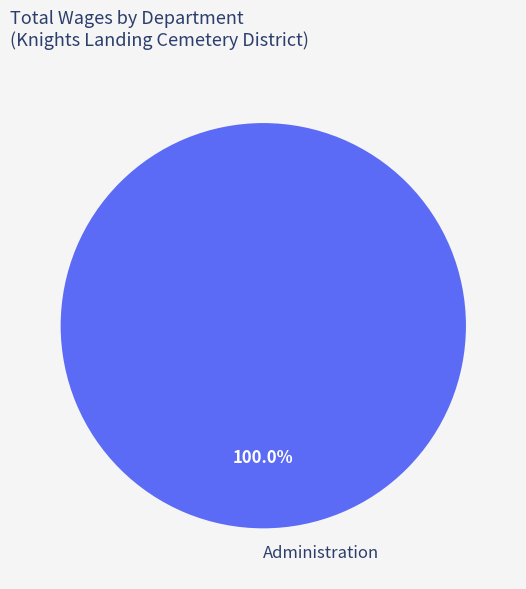

How many slices are in this pie chart?

1